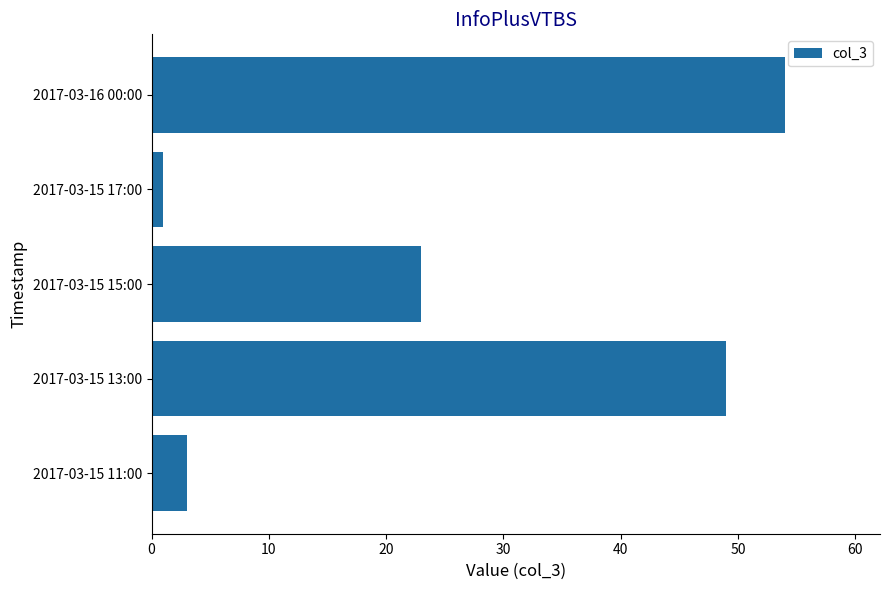

What is the maximum value shown in the chart?

54